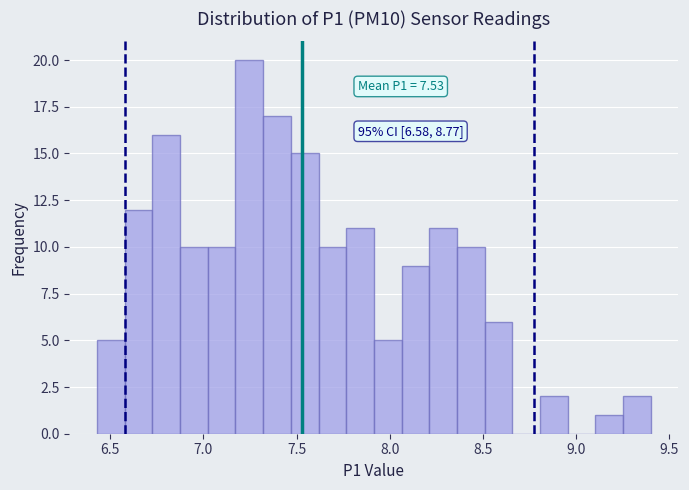

Around what value on the x-axis is the tallest bar? Give the approximate position of its centre, as read against the axis.

7.25